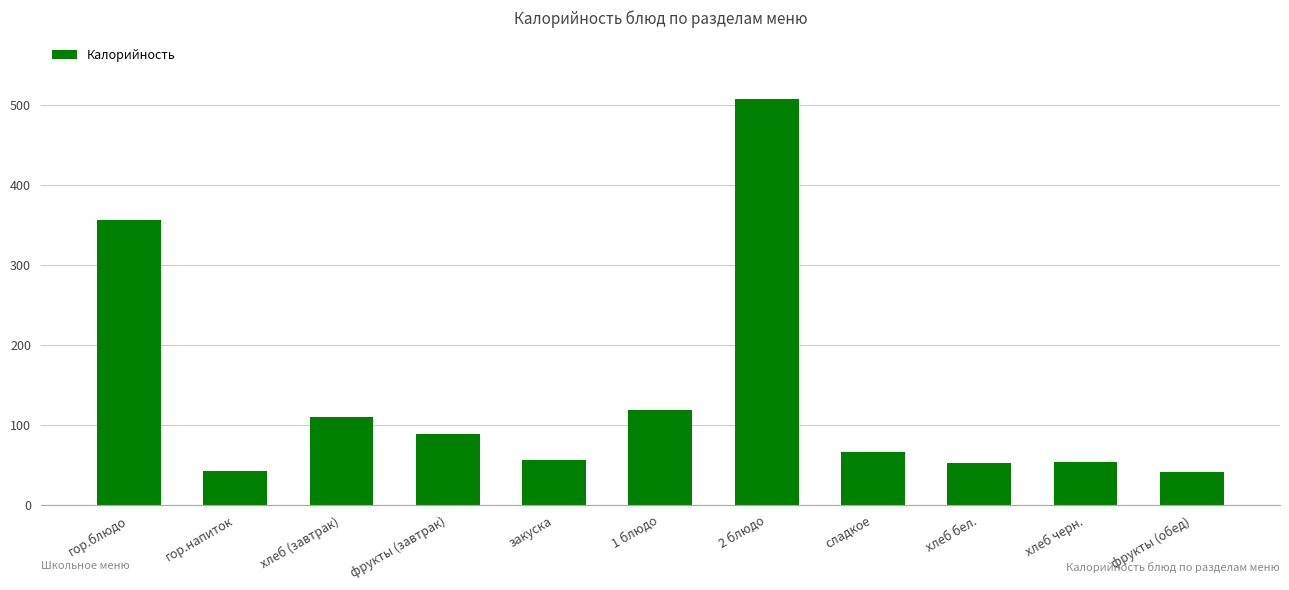

What is the label of the 3rd bar from the left?

хлеб (завтрак)